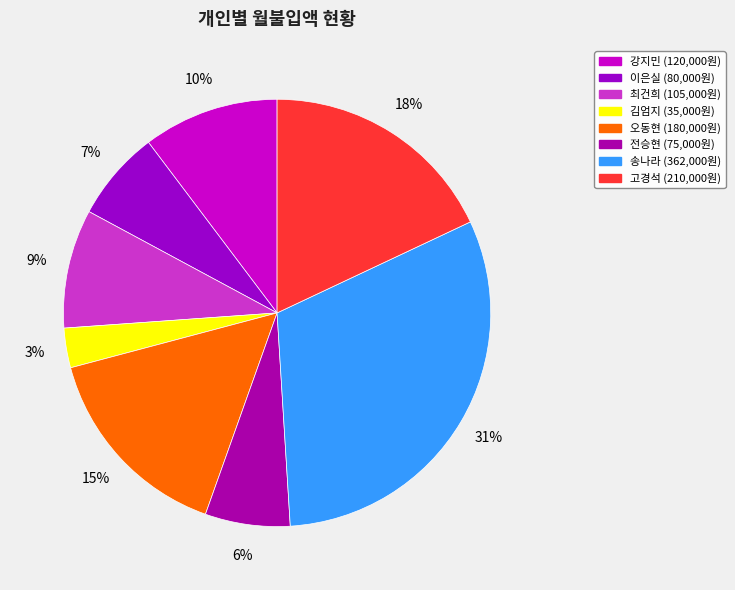

How many segments does this pie chart have?

8